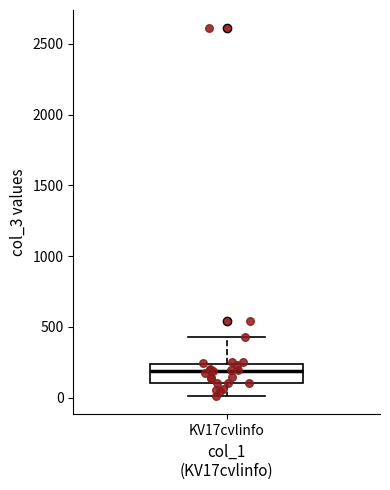

Read this box plot against the y-axis: the position of the median line, the range covered by the box, and the ends of both whiskers. The values are not printed on the chart, so give them approximately, as read against the axis.

median 200, box 100 to 250, whiskers 0 to 450